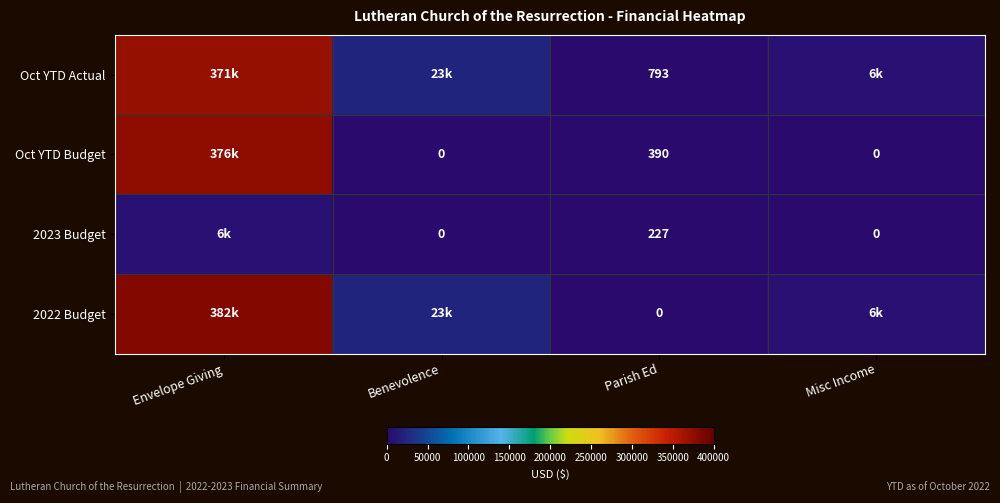

Is the value of 2022 Budget at Parish Ed greater than the value of Oct YTD Actual at Parish Ed?

No